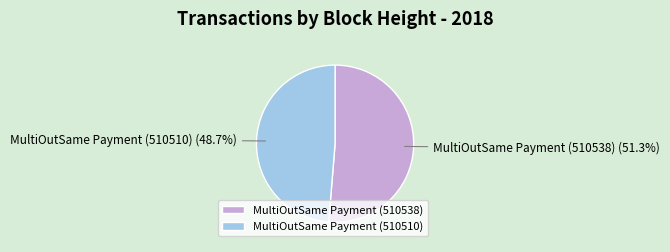

To the nearest percent, what is the average slice percentage?

50%